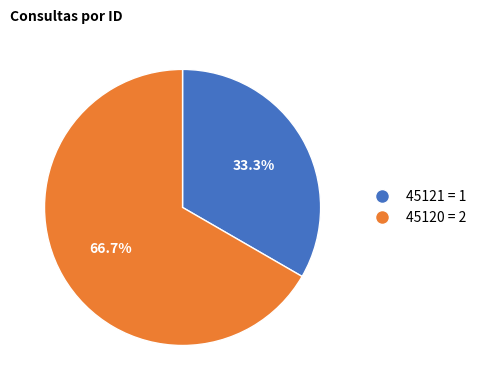

To the nearest percent, what portion does 45120 represent?

67%